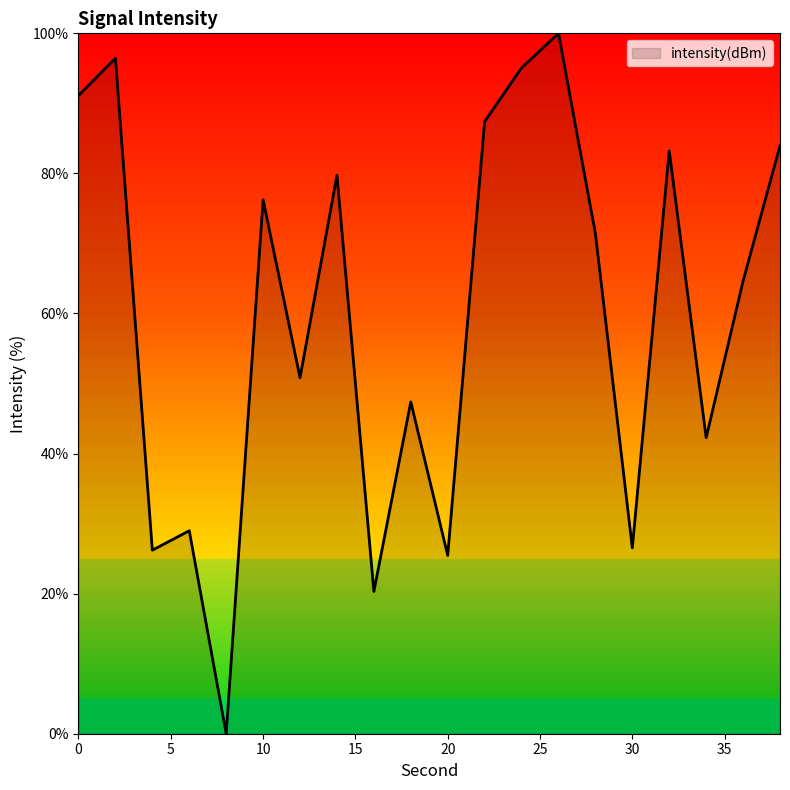

What is the maximum value shown in the chart?

100.0